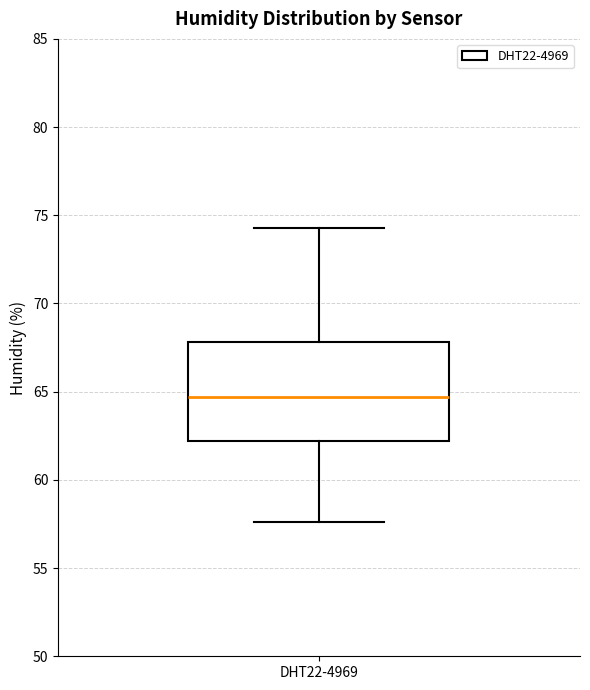

Read this box plot against the y-axis: the position of the median line, the range covered by the box, and the ends of both whiskers. The values are not printed on the chart, so give them approximately, as read against the axis.

median 64.5, box 62.0 to 68.0, whiskers 57.5 to 74.5